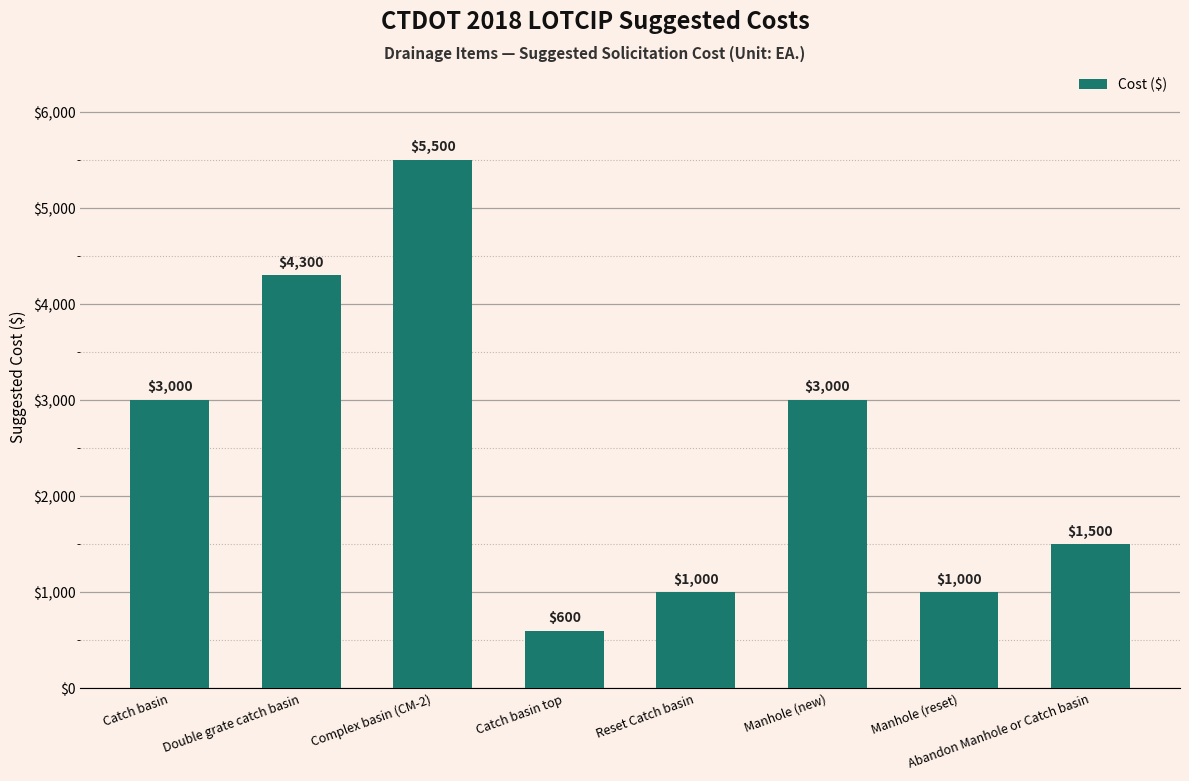

What is the value of the 2nd bar from the left?

4300